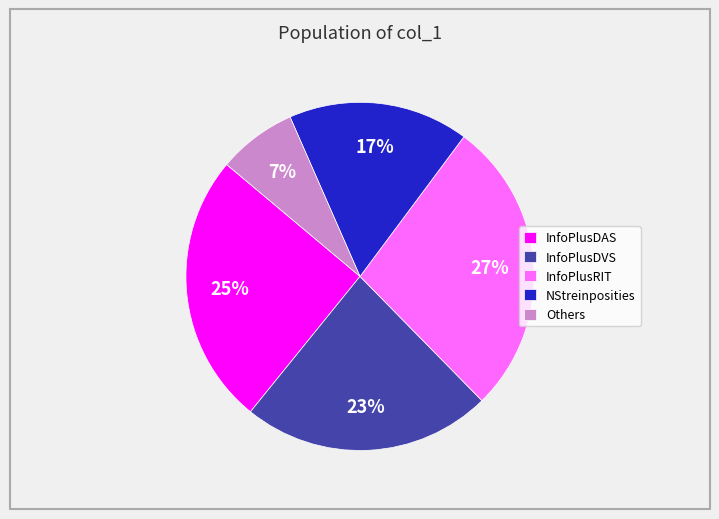

Combined, do InfoPlusDAS and InfoPlusDVS account for over 50%?

No